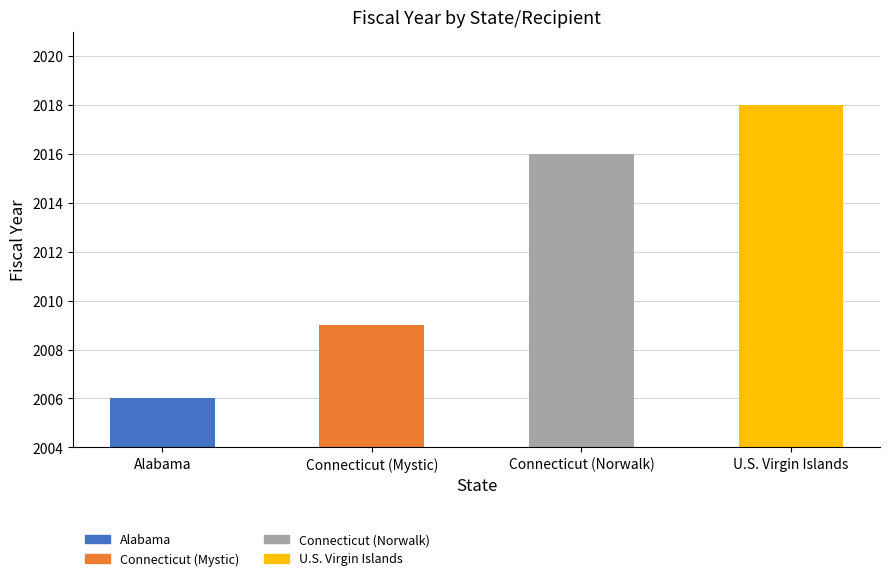

List the labels in order of value, largest first.

U.S. Virgin Islands, Connecticut (Norwalk), Connecticut (Mystic), Alabama